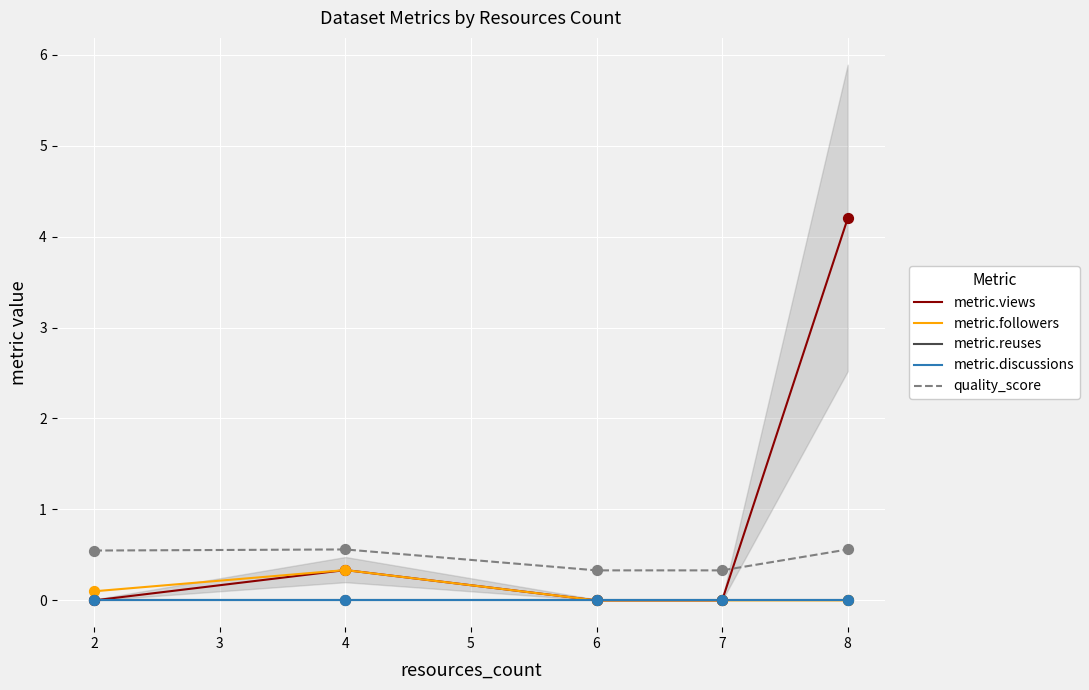

Which series has the largest total across all categories?

metric.views